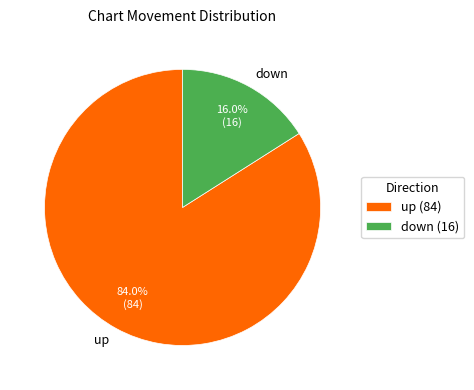

How much of the chart is everything except down?

84.0%